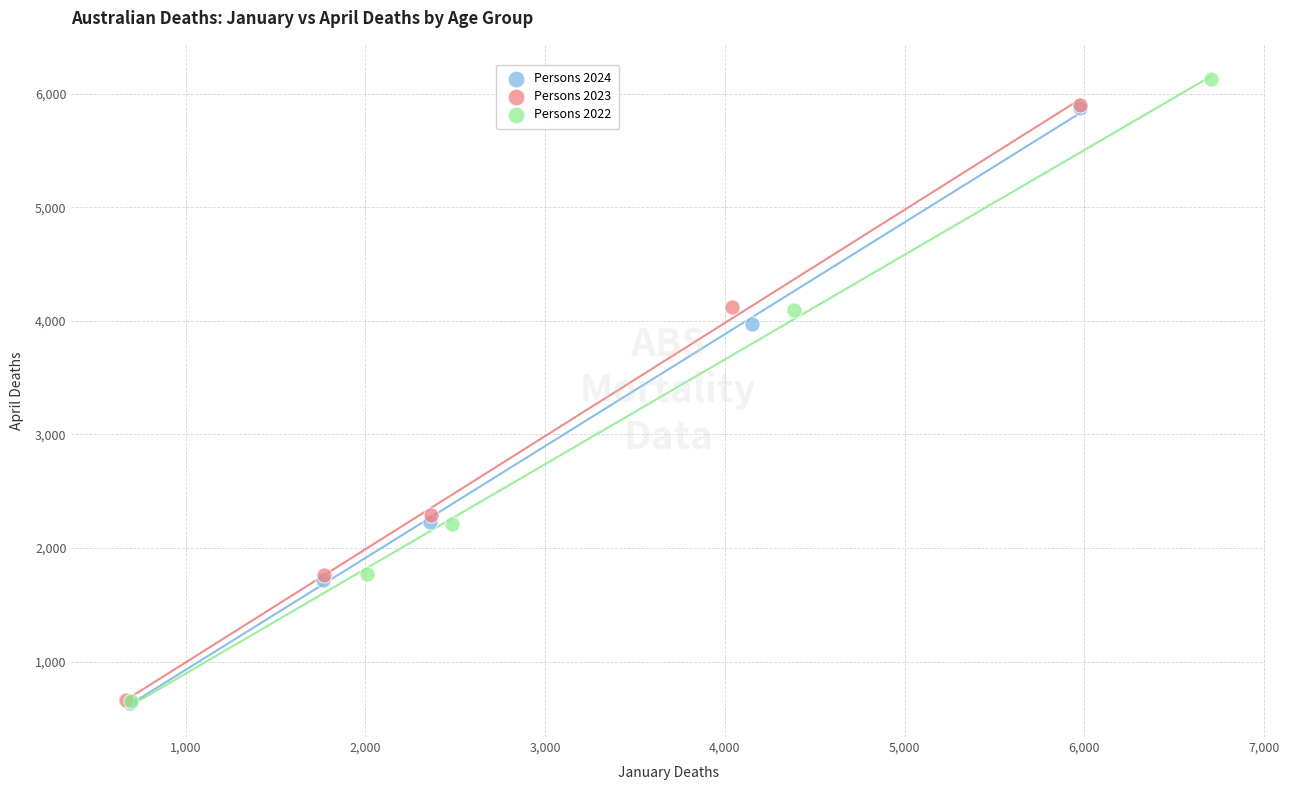

Which series has the largest Y range (max minus min)?

Persons 2022